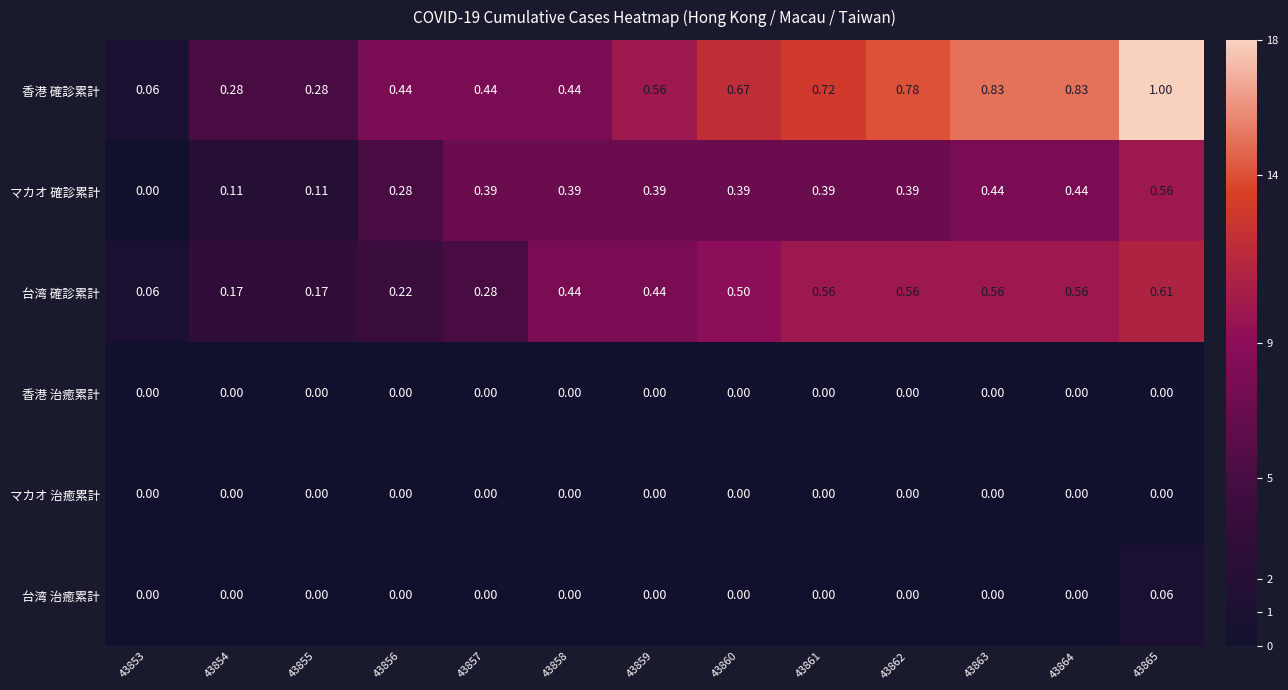

Between 43854 and 43865, which series saw the biggest shift?

香港 確診累計